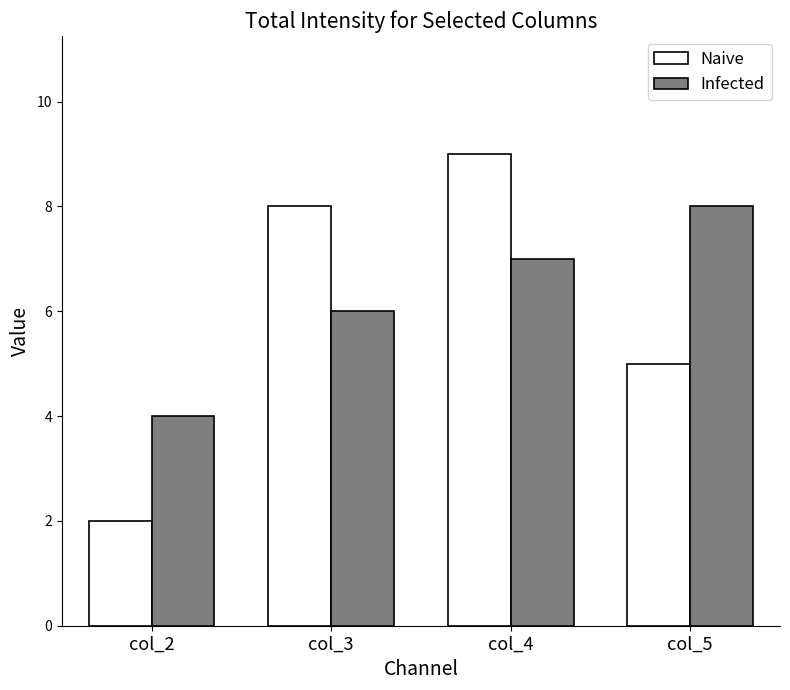

List the series in order of their overall mean, highest first.

Infected, Naive